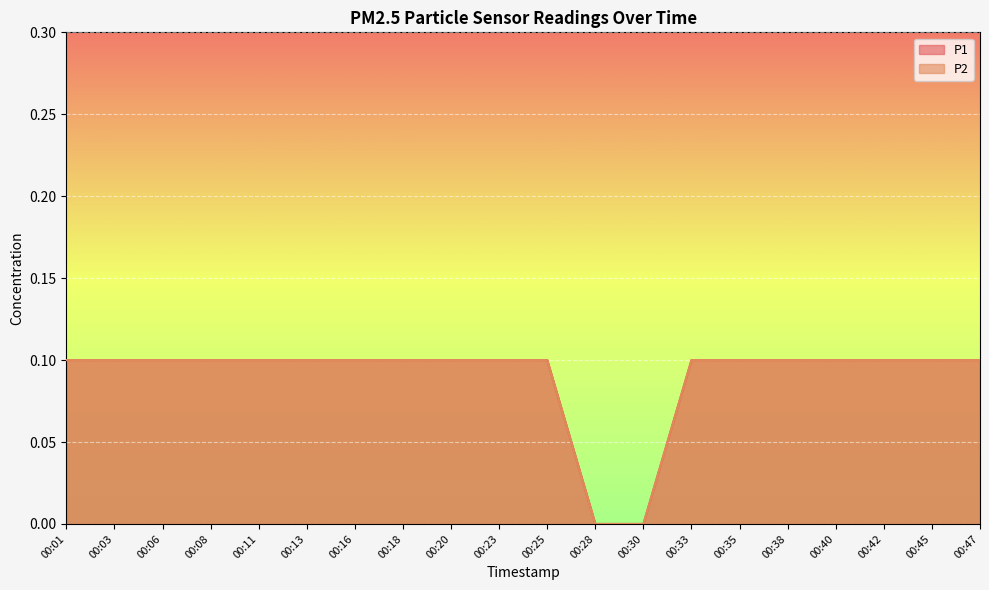

What is the highest value of the P1 series?

0.1